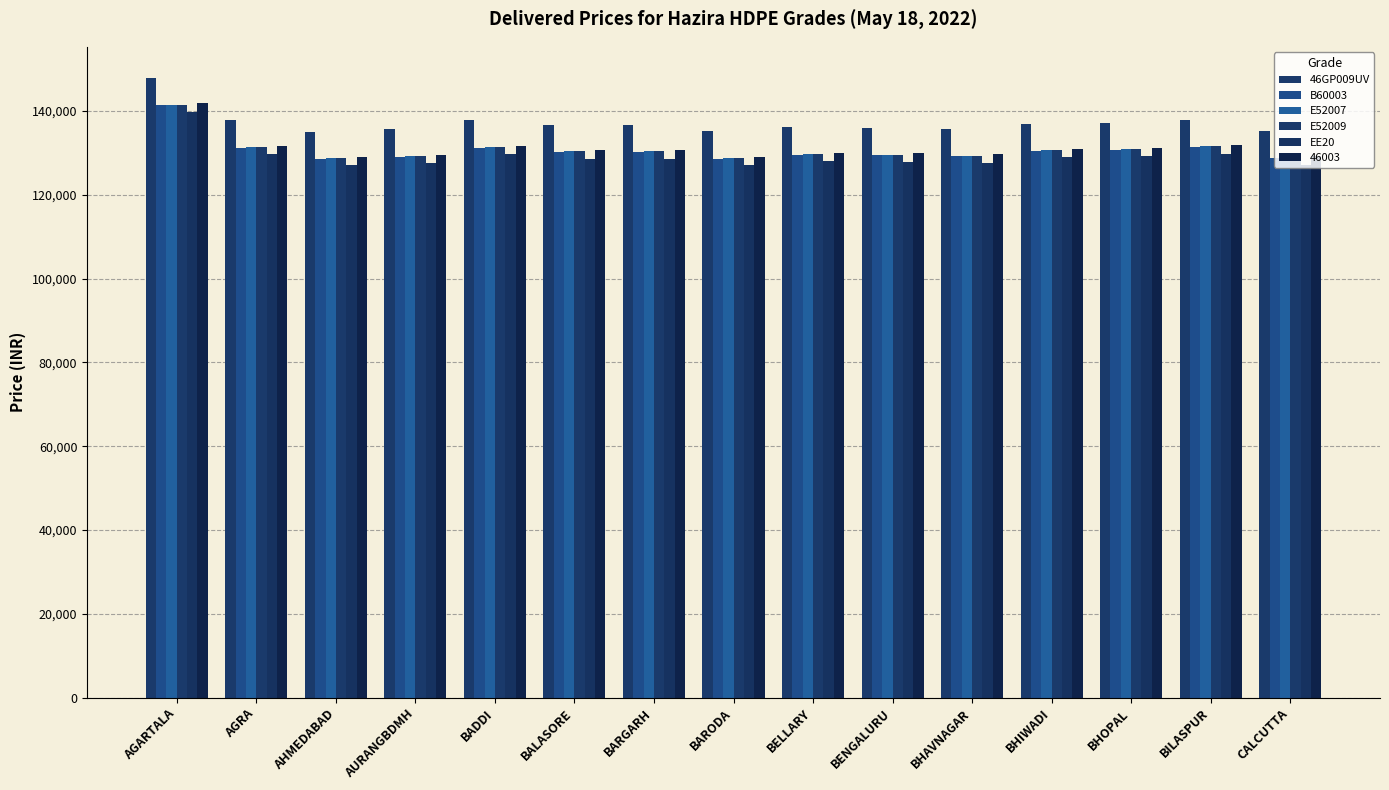

How many values in the EE20 series are below 128670?

7